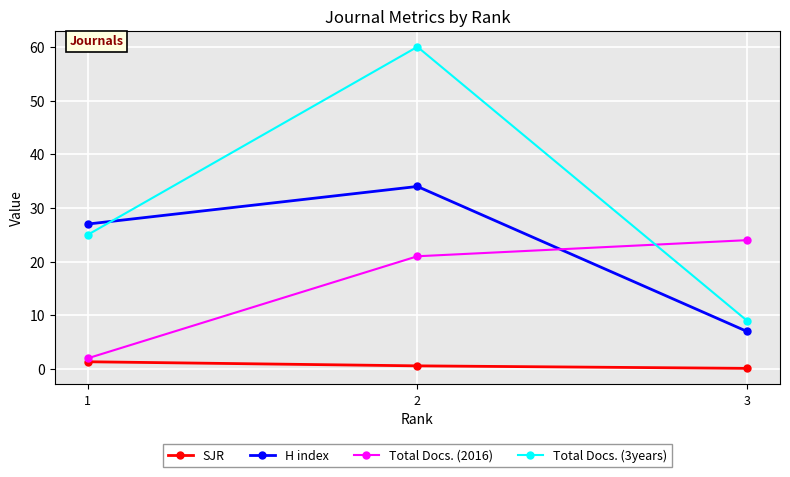

Reading right to left, extract all data points from this chart.

SJR: 3=0.1	2=0.6	1=1.4
H index: 3=7.0	2=34.0	1=27.0
Total Docs. (2016): 3=24.0	2=21.0	1=2.0
Total Docs. (3years): 3=9.0	2=60.0	1=25.0